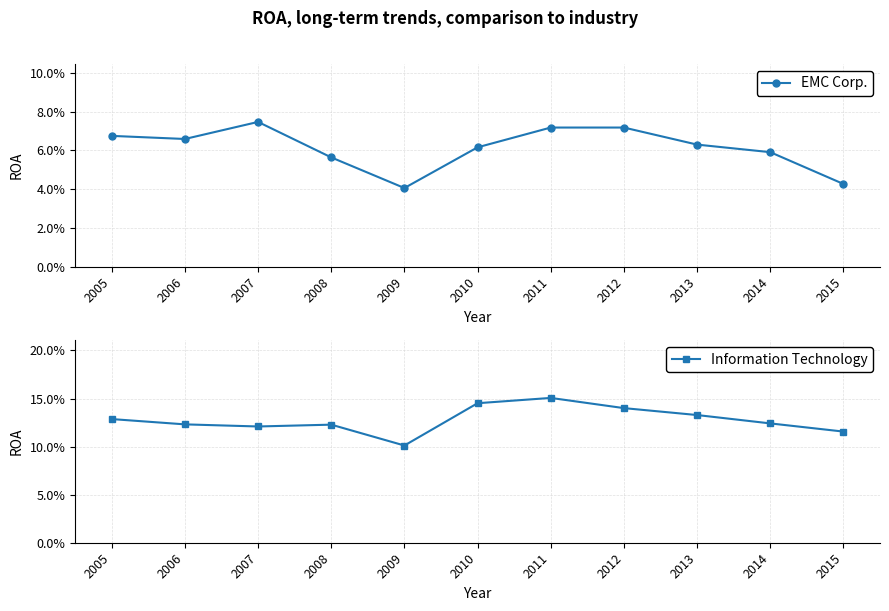

Reading left to right, list all the values displayed in this chart.

EMC Corp.: 2005=0.1	2006=0.1	2007=0.1	2008=0.1	2009=0.0	2010=0.1	2011=0.1	2012=0.1	2013=0.1	2014=0.1	2015=0.0
Information Technology: 2005=0.1	2006=0.1	2007=0.1	2008=0.1	2009=0.1	2010=0.1	2011=0.2	2012=0.1	2013=0.1	2014=0.1	2015=0.1